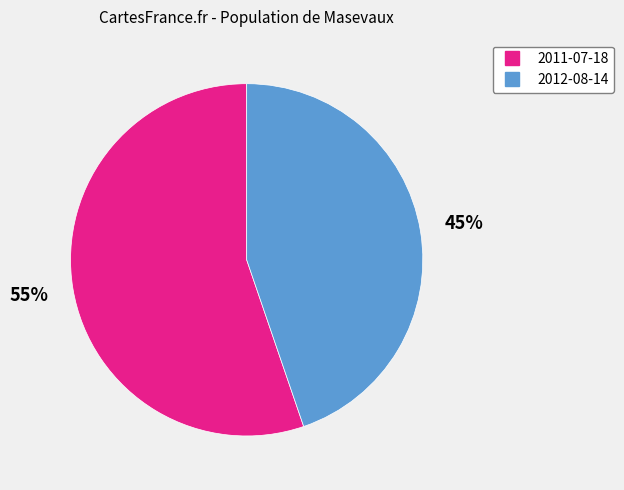

Do 2012-08-14 and 2011-07-18 together represent more than half of the pie?

Yes